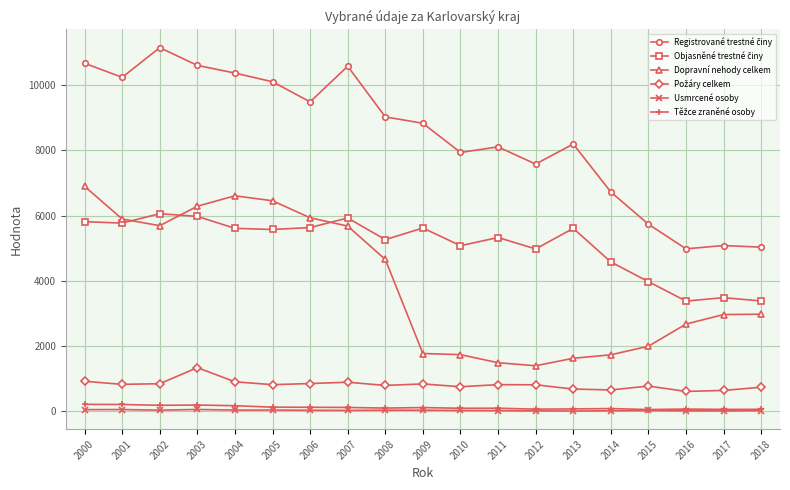

What is the minimum value shown in the chart?

8